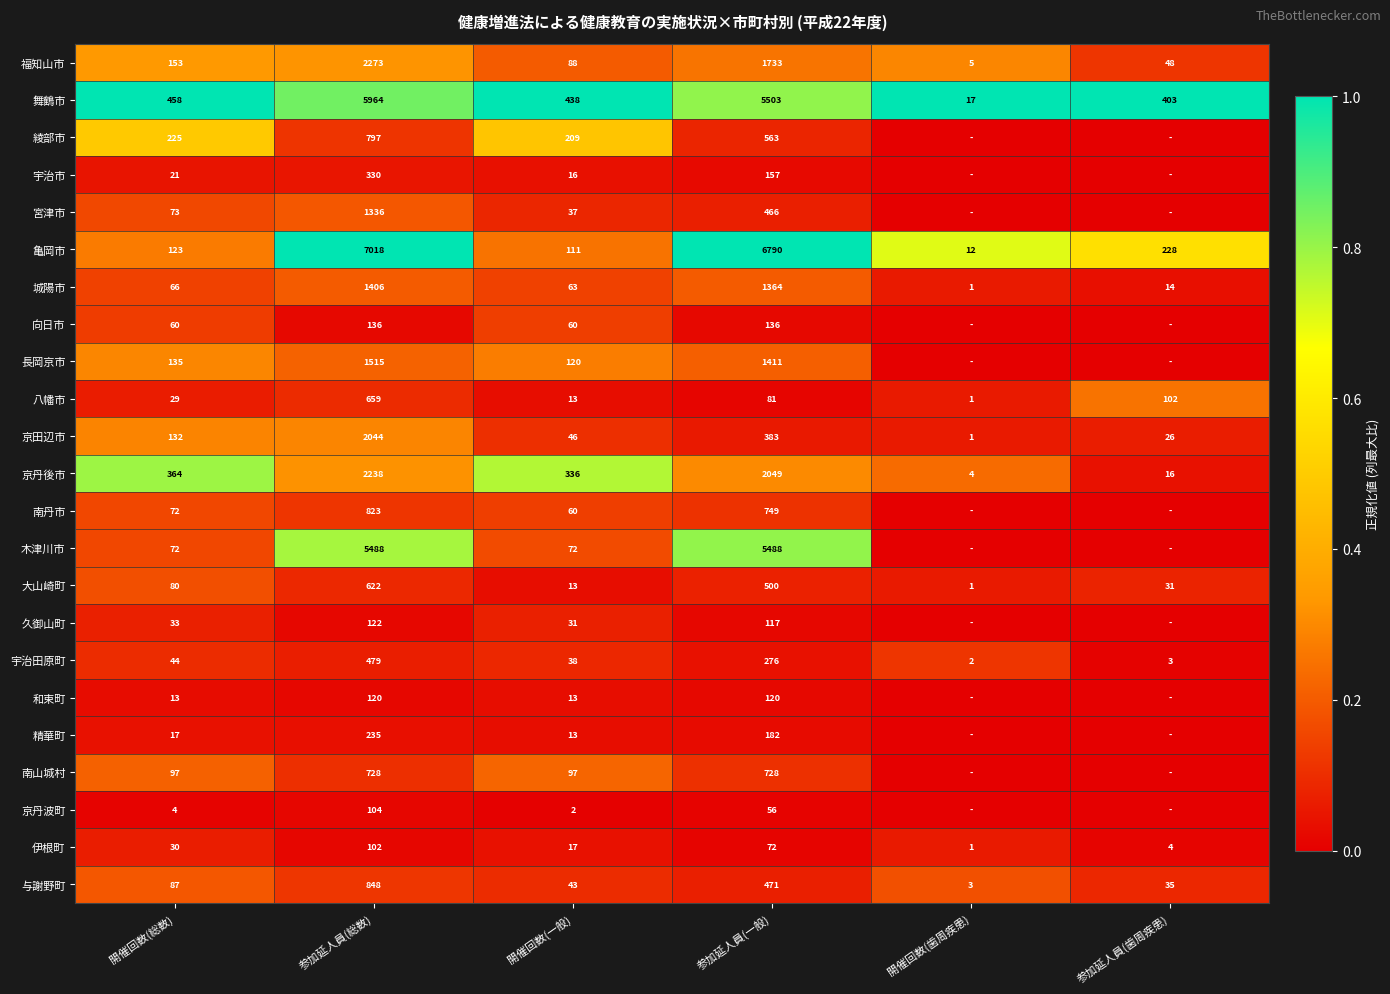

At 参加延人員(総数), list the series in order from smallest to largest.

伊根町, 京丹波町, 和束町, 久御山町, 向日市, 精華町, 宇治市, 宇治田原町, 大山崎町, 八幡市, 南山城村, 綾部市, 南丹市, 与謝野町, 宮津市, 城陽市, 長岡京市, 京田辺市, 京丹後市, 福知山市, 木津川市, 舞鶴市, 亀岡市